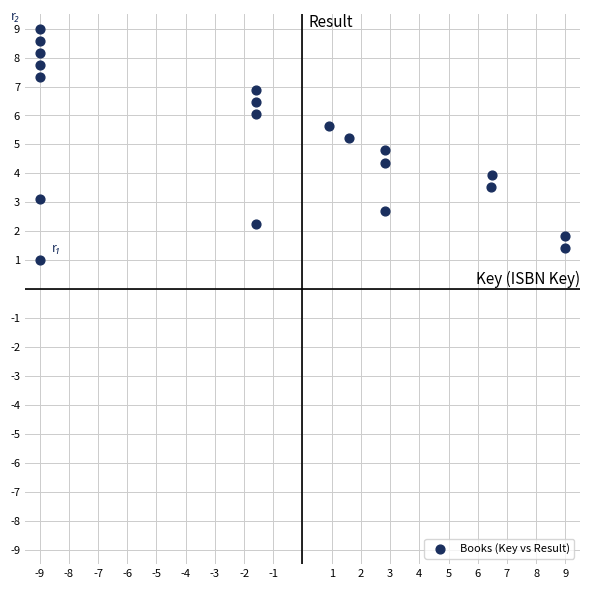

What is the range of Y values (max minus min)?

8.0